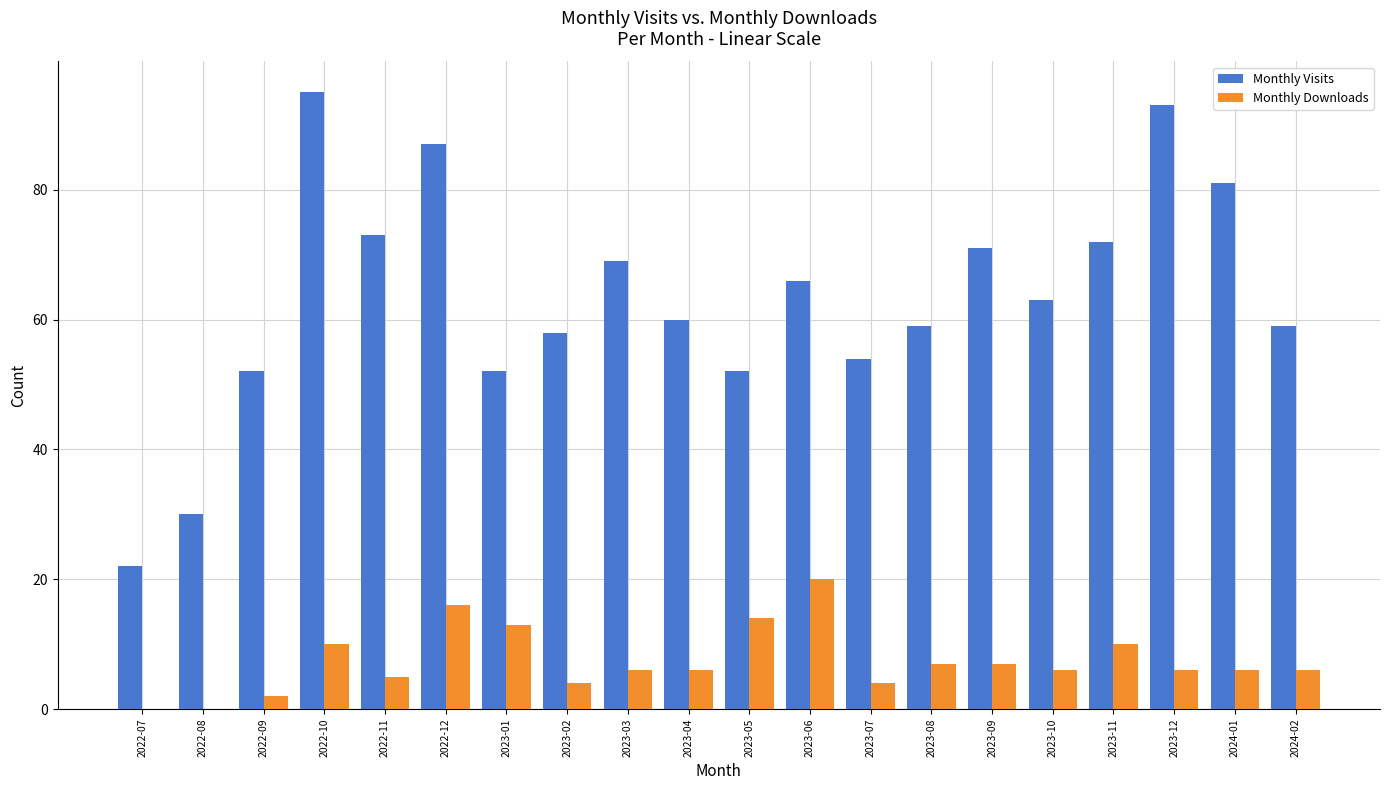

Are the bars horizontal?

No